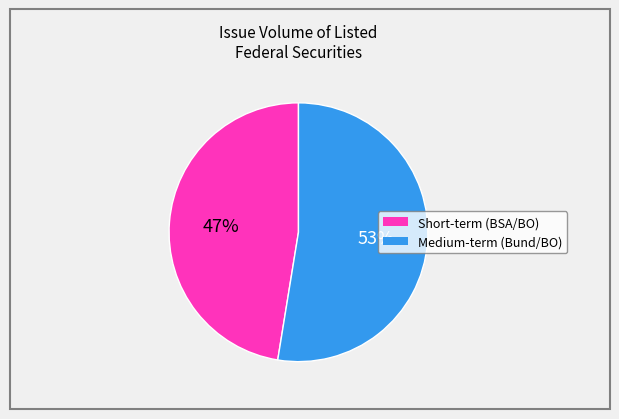

Is there any slice that represents more than half of the pie?

Yes